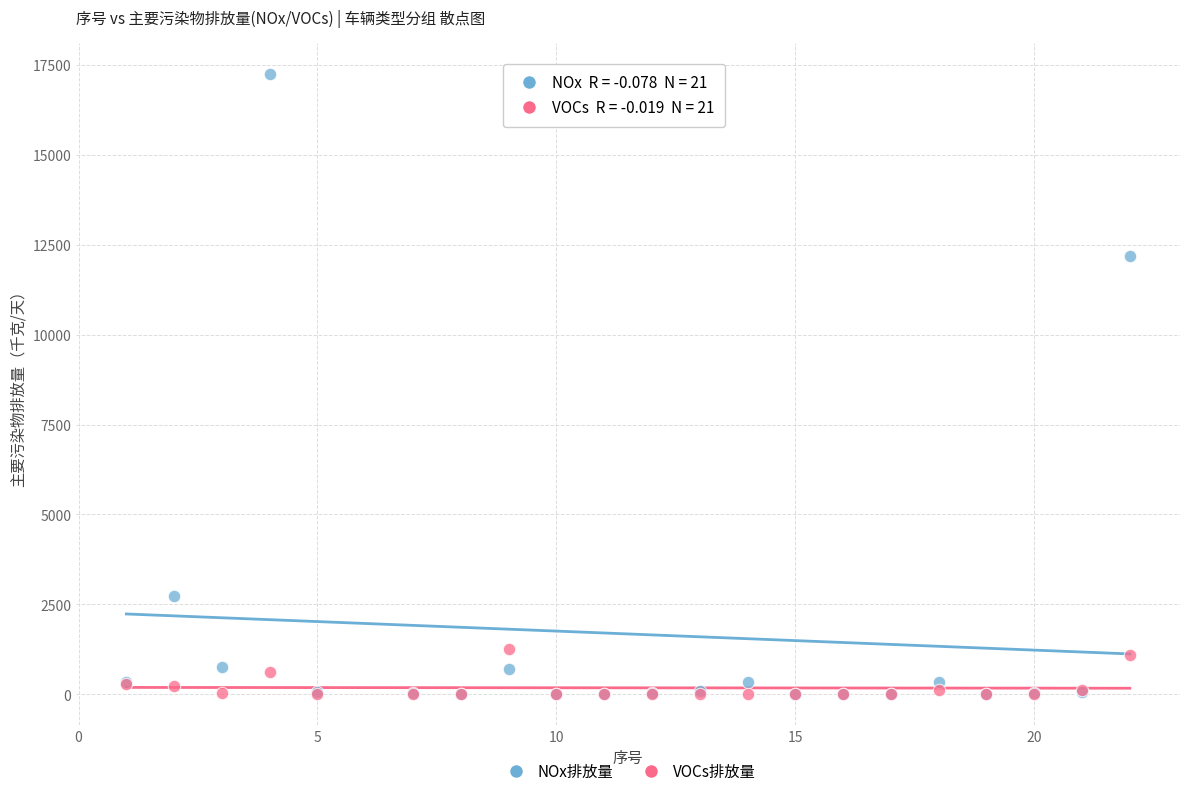

Across all series, what Y value is closest to 8623?

12180.8